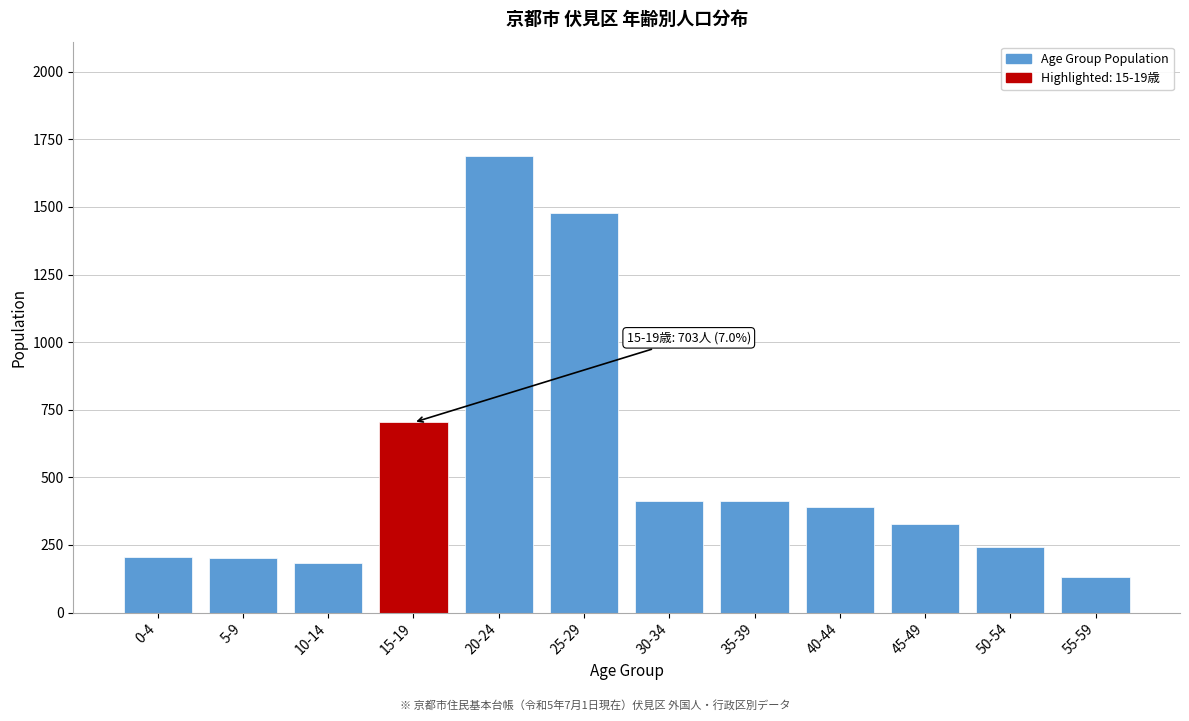

The value at 50-54 is 241. True or false?

True